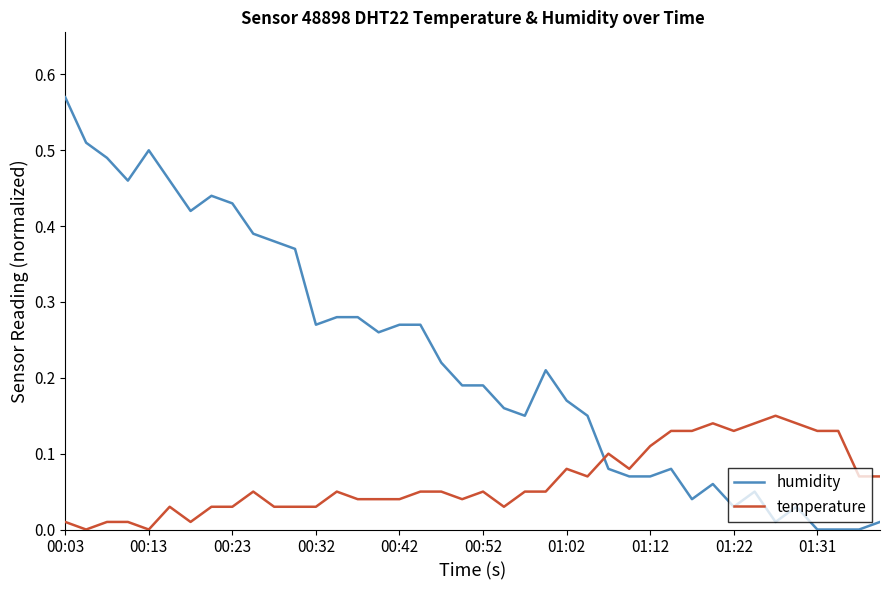

Which series has the largest range (max minus min)?

humidity